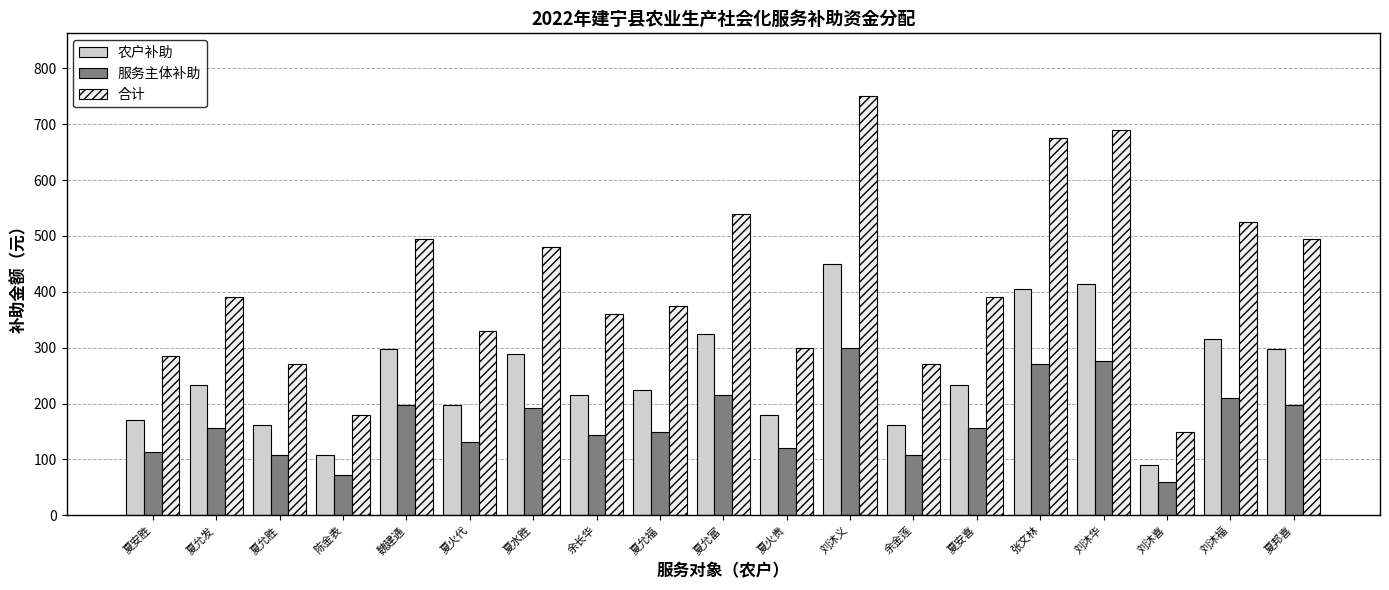

The 服务主体补助 series shows 43 at 夏允胜. True or false?

False